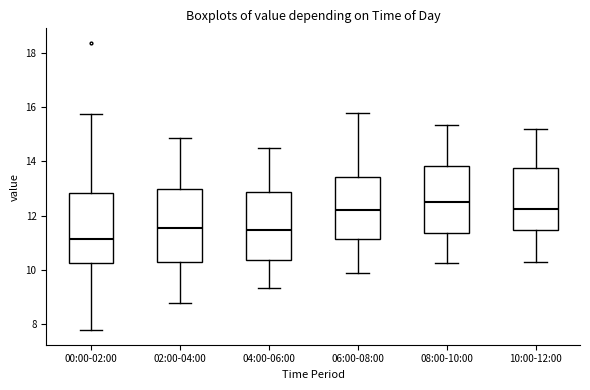

Which box has the lowest median line?

00:00-02:00